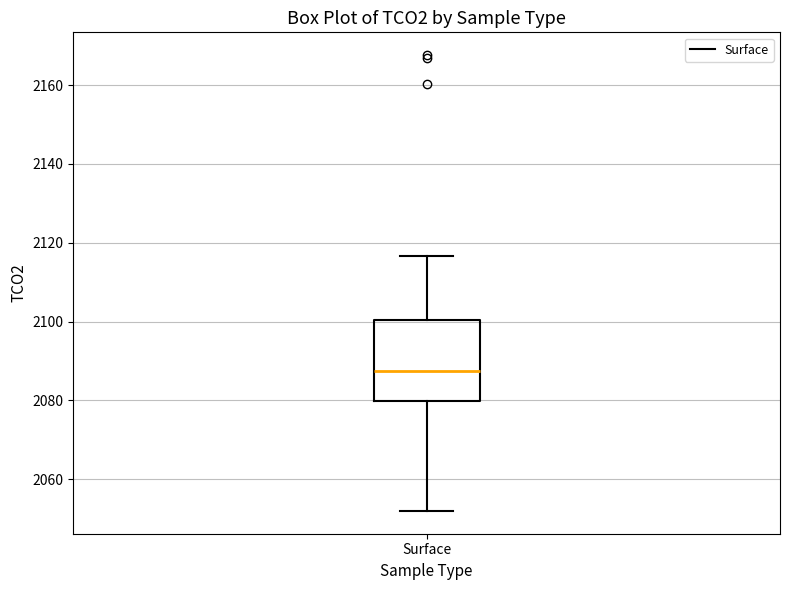

Read this box plot against the y-axis: the position of the median line, the range covered by the box, and the ends of both whiskers. The values are not printed on the chart, so give them approximately, as read against the axis.

median 2088, box 2080 to 2100, whiskers 2052 to 2116